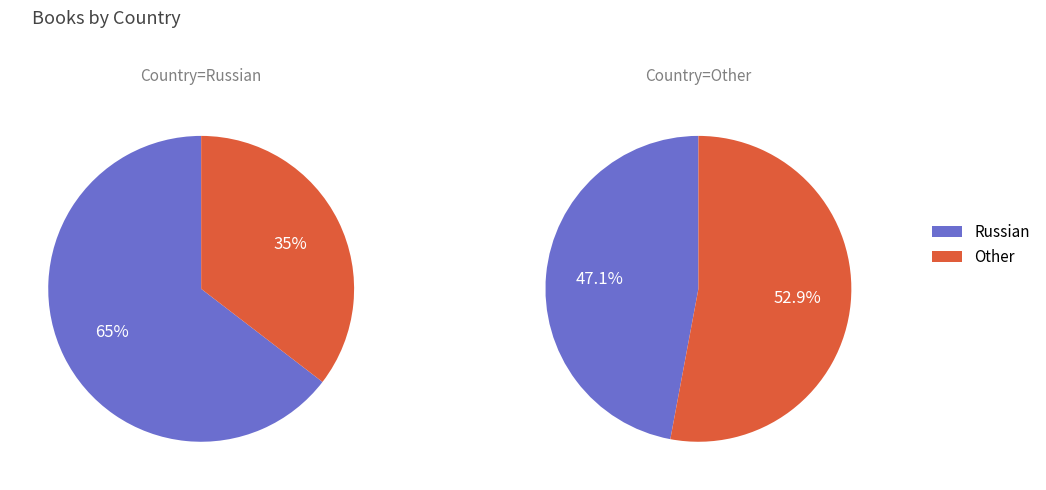

Is it true that Russian is 65% of the pie?

True